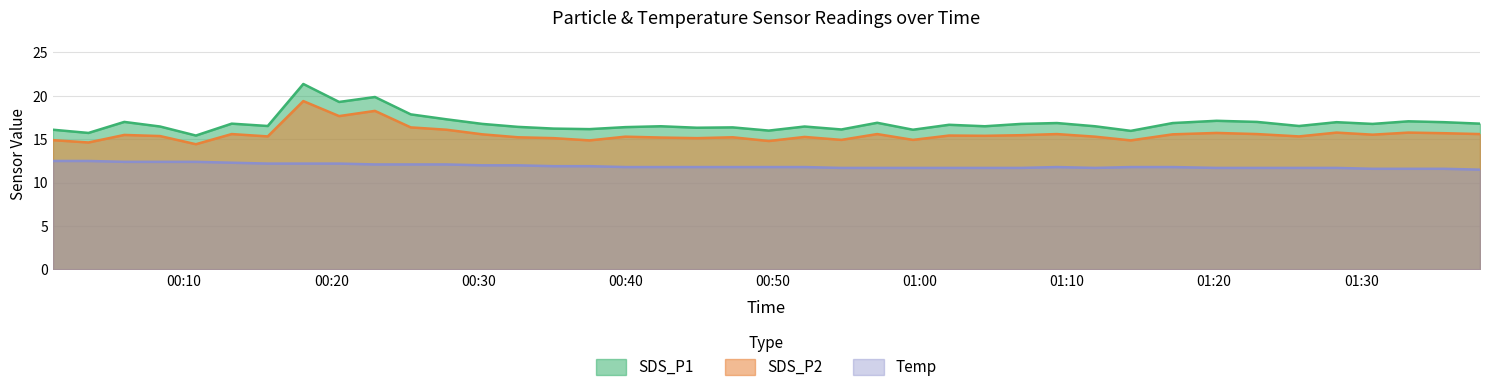

Reading left to right, extract all data points from this chart.

SDS_P1: 16.1	15.7	17.0	16.5	15.4	16.8	16.5	21.4	19.3	19.9	17.9	17.3	16.8	16.4	16.2	16.2	16.4	16.5	16.3	16.4	16.0	16.5	16.1	16.9	16.1	16.7	16.5	16.8	16.9	16.5	16.0	16.9	17.1	17.0	16.5	17.0	16.8	17.1	17.0	16.8
SDS_P2: 14.9	14.6	15.5	15.4	14.4	15.6	15.3	19.4	17.7	18.3	16.4	16.1	15.6	15.2	15.1	14.9	15.3	15.2	15.1	15.2	14.8	15.3	14.9	15.6	14.9	15.4	15.4	15.5	15.6	15.3	14.9	15.6	15.7	15.6	15.3	15.8	15.5	15.8	15.7	15.6
Temp: 12.5	12.5	12.4	12.4	12.4	12.3	12.2	12.2	12.2	12.1	12.1	12.1	12.0	12.0	11.9	11.9	11.8	11.8	11.8	11.8	11.8	11.8	11.7	11.7	11.7	11.7	11.7	11.7	11.8	11.7	11.8	11.8	11.7	11.7	11.7	11.7	11.6	11.6	11.6	11.5